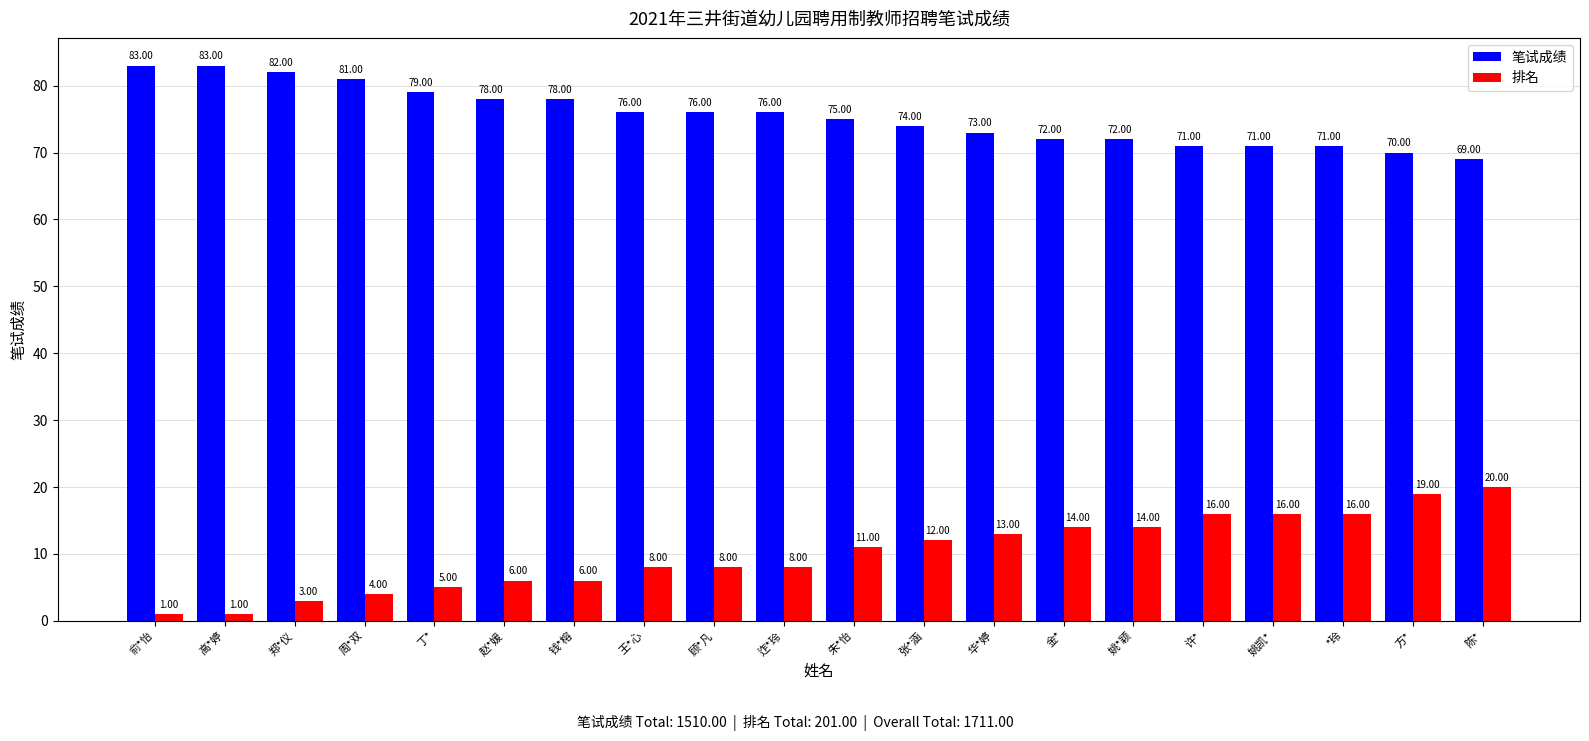

What is the label of the 8th bar from the right?

华*婷